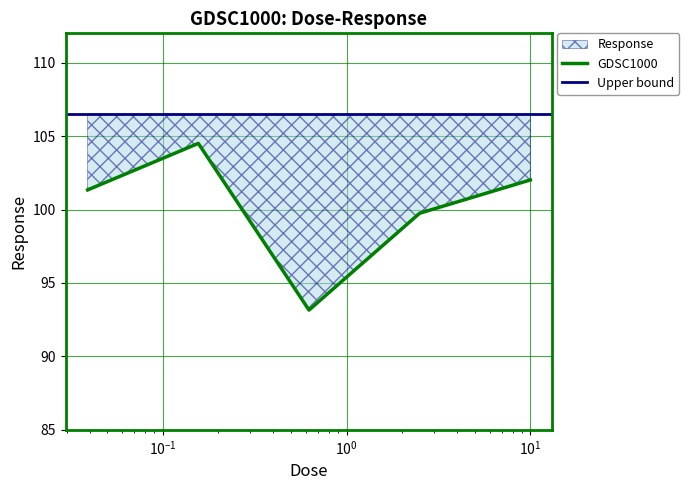

Is it true that the value at 0.0390625 is 69.5?

False